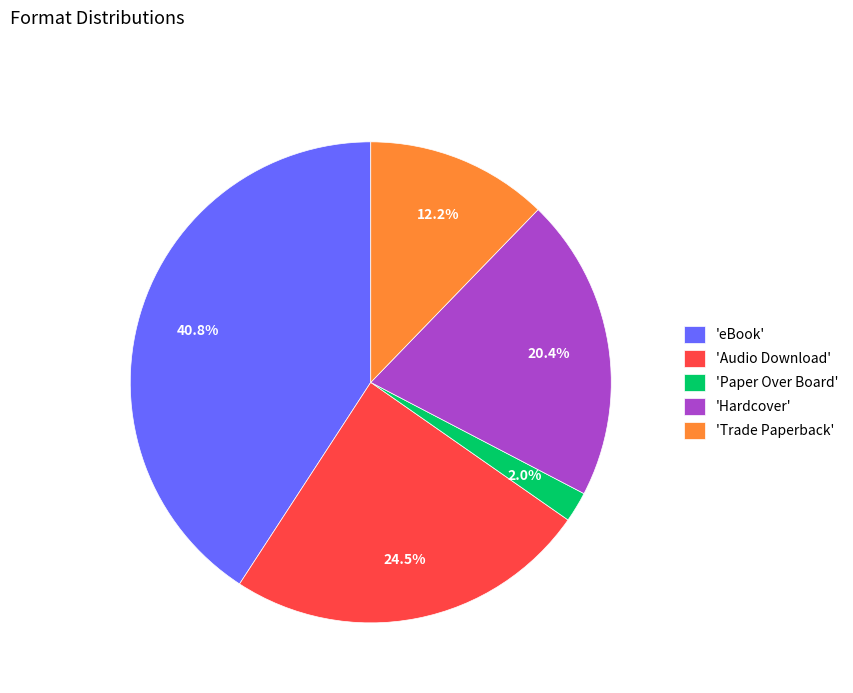

Rank the categories by value from highest to lowest.

'eBook', 'Audio Download', 'Hardcover', 'Trade Paperback', 'Paper Over Board'